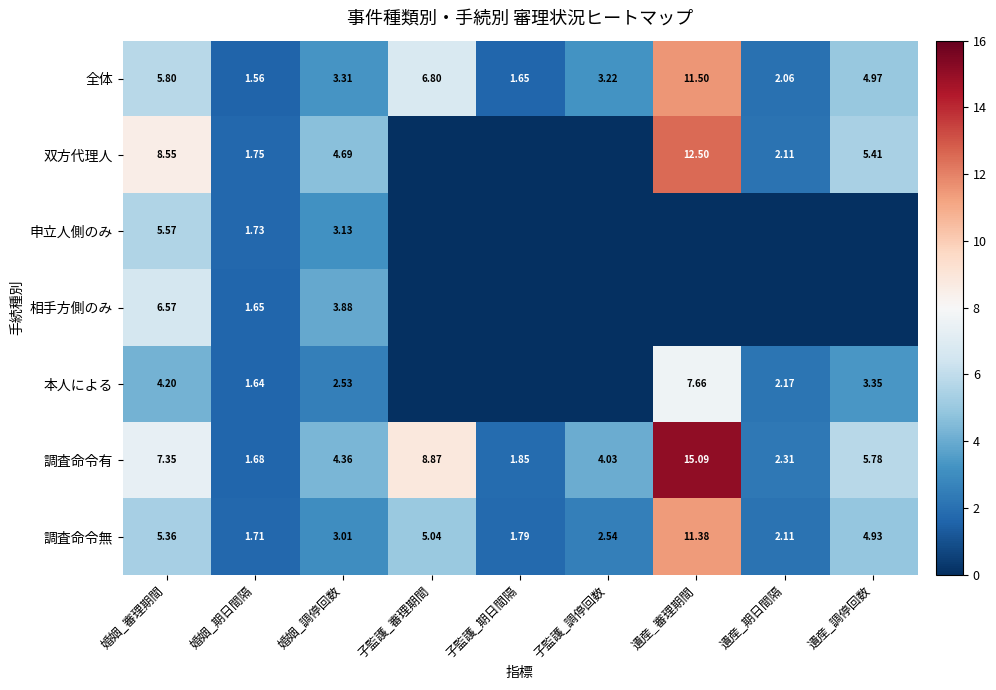

What is the average value of the 調査命令有 series?

5.7